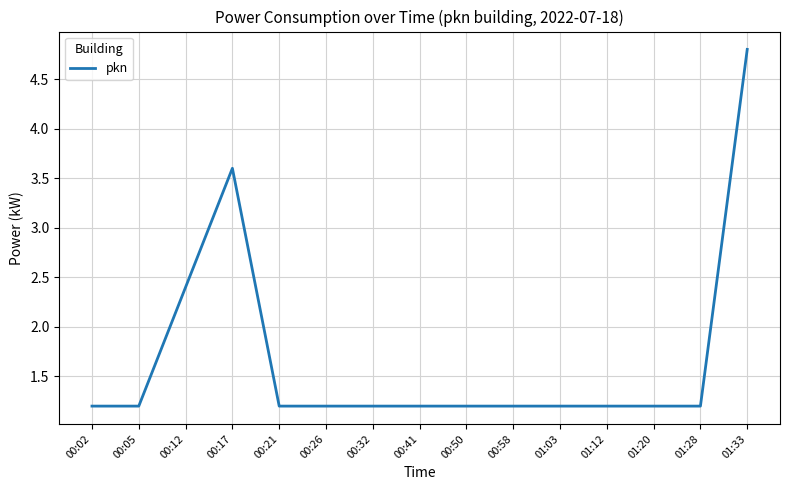

Reading left to right, what are all the values shown in this chart?

00:02=1.2	00:05=1.2	00:12=2.4	00:17=3.6	00:21=1.2	00:26=1.2	00:32=1.2	00:41=1.2	00:50=1.2	00:58=1.2	01:03=1.2	01:12=1.2	01:20=1.2	01:28=1.2	01:33=4.8